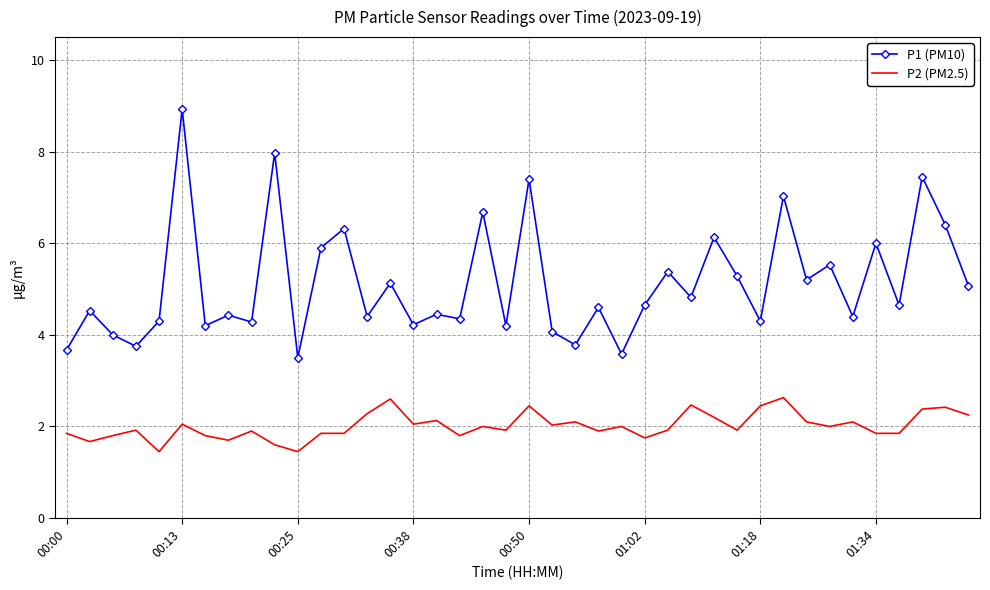

List the series in order of their overall mean, highest first.

P1 (PM10), P2 (PM2.5)